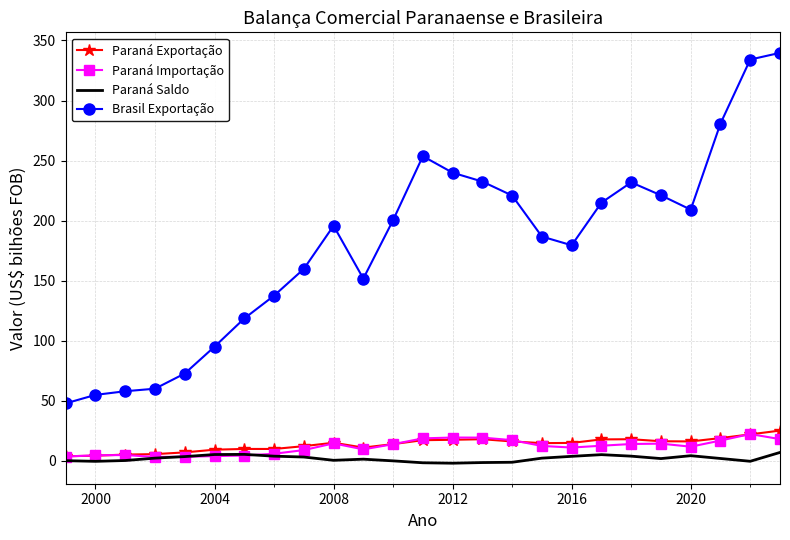

What is the smallest value displayed?

-1.9